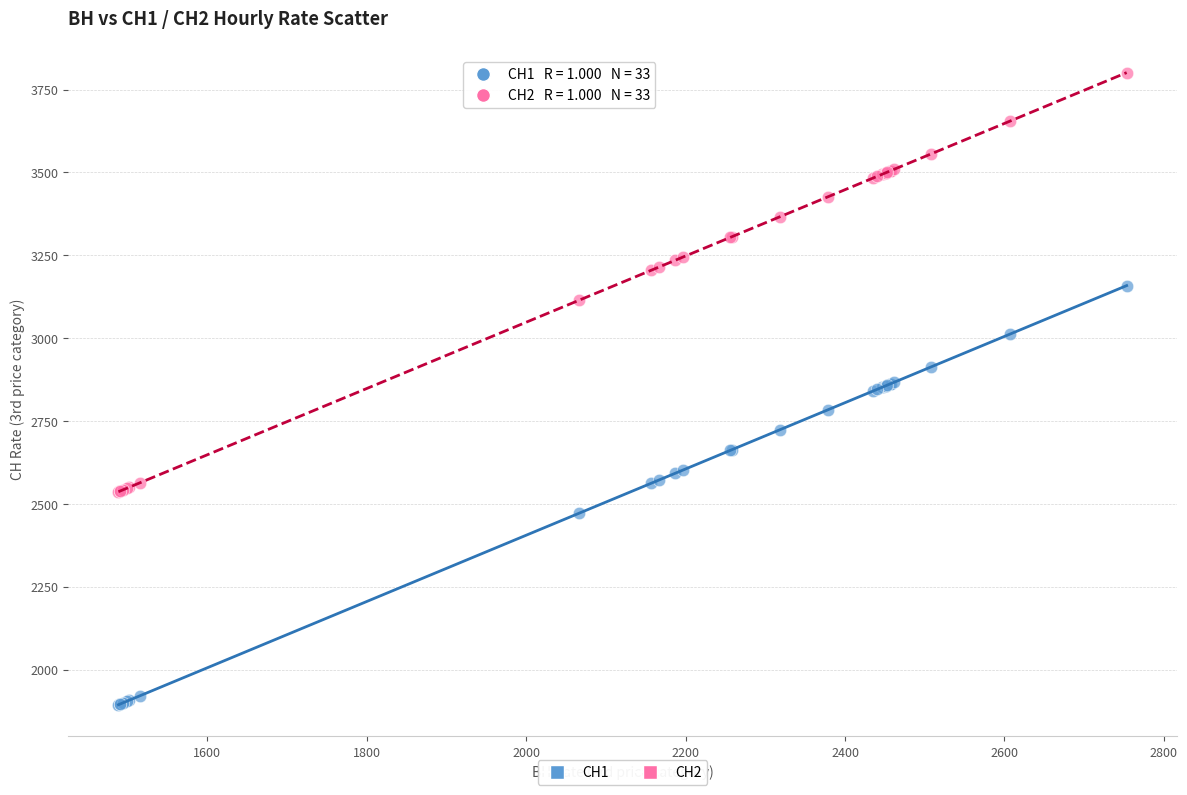

Which series reaches the maximum Y coordinate?

СН2